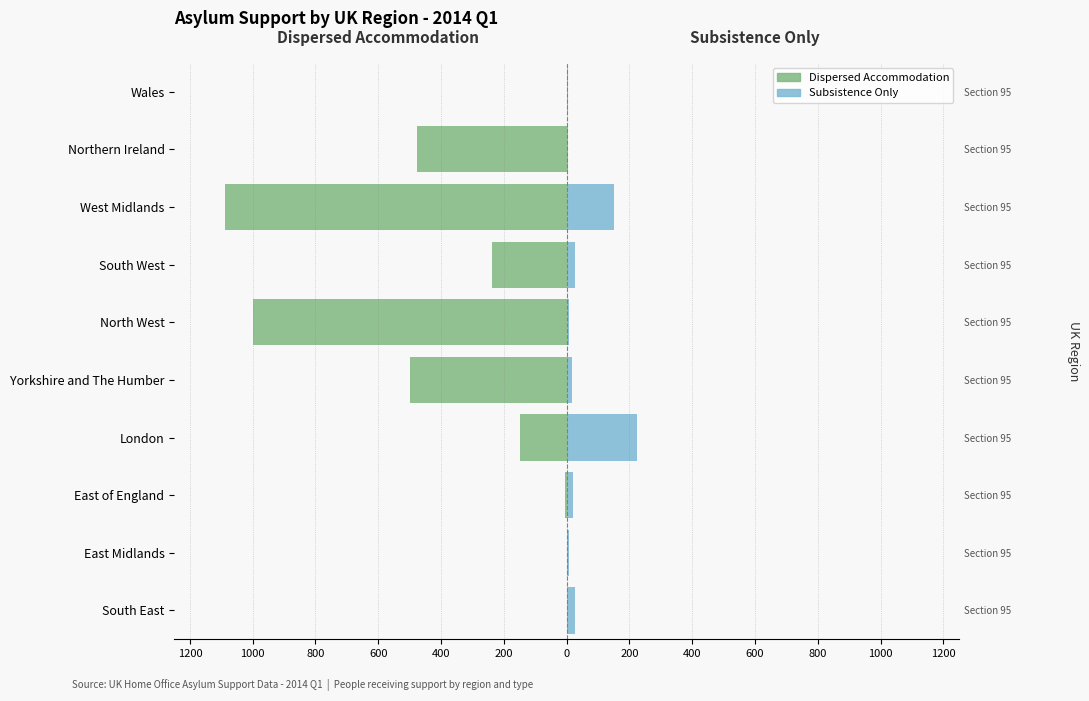

Is it true that Dispersed Accommodation equals -231 at London?

False